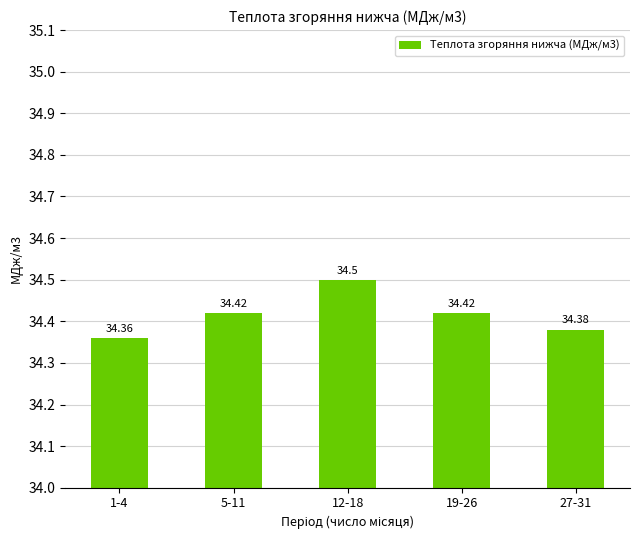

What is the sum of the values at 1-4 and 19-26?

68.8